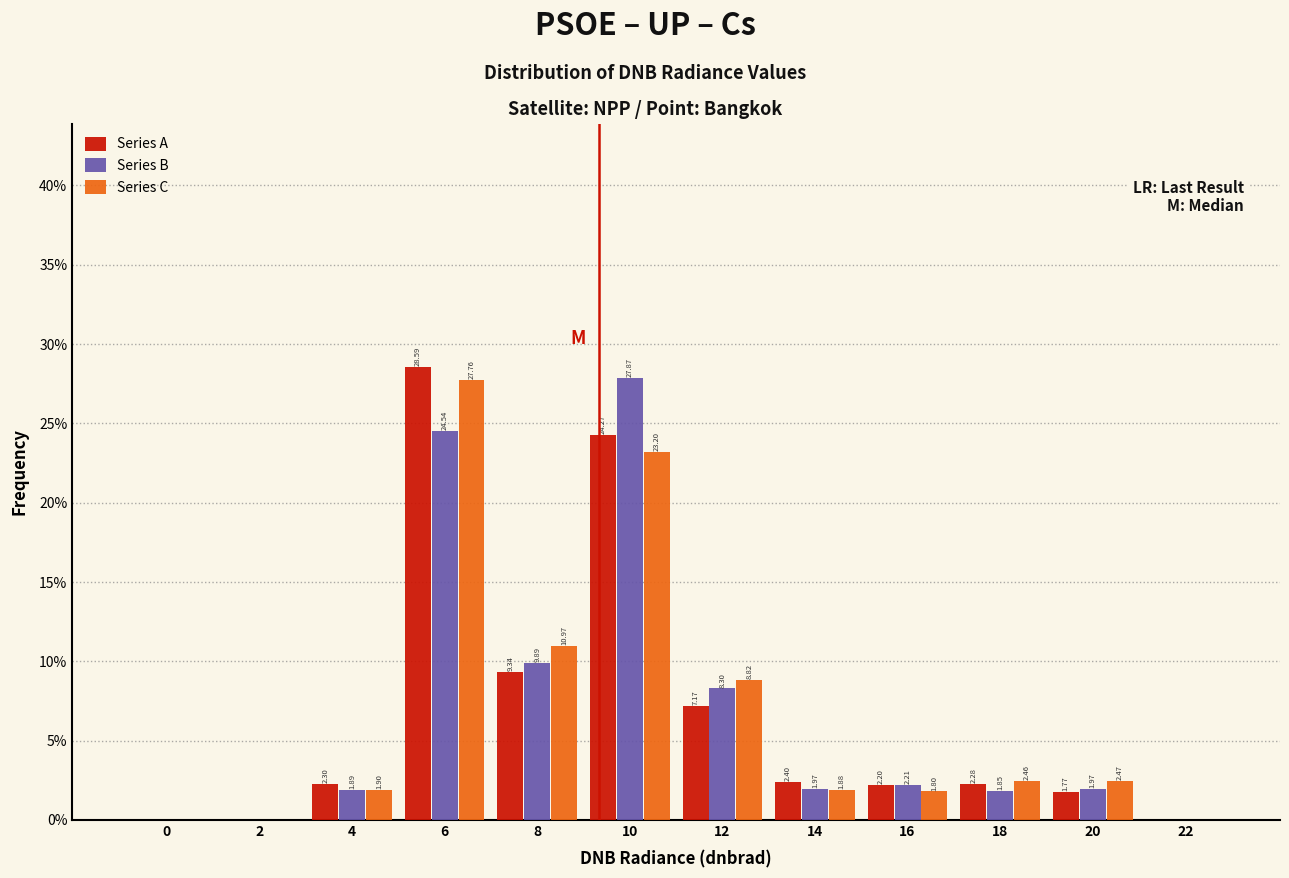

At which category is the sum across all series the highest?

6